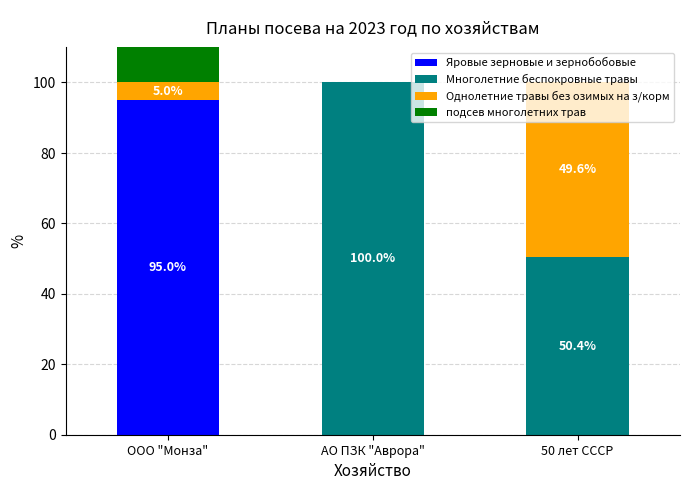

What is the total value across all series at ООО "Монза"?

137.5